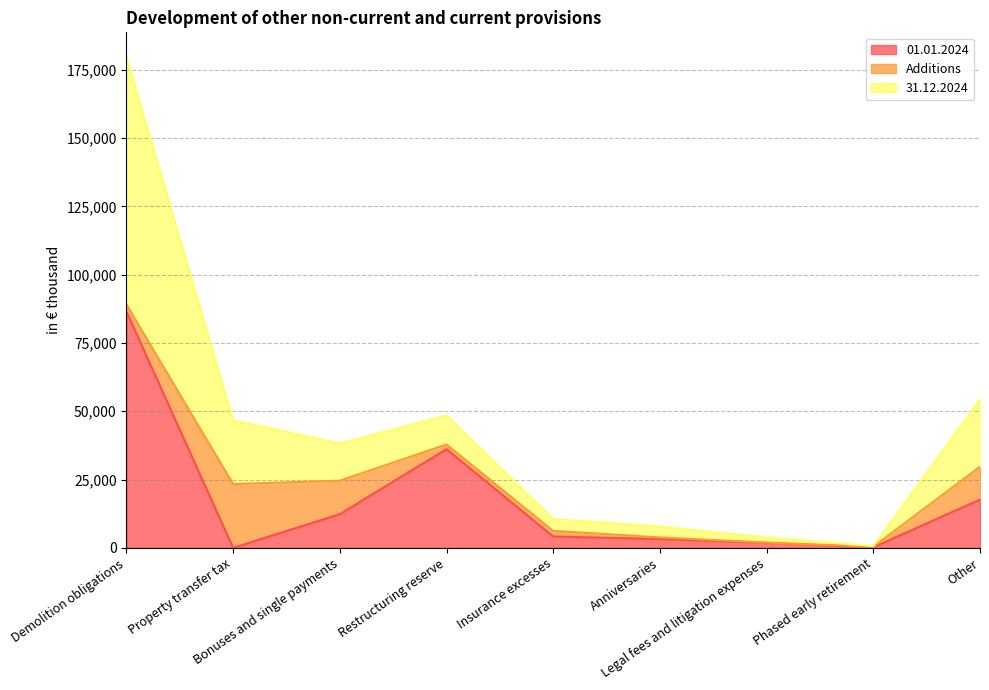

At which category is the sum across all series the highest?

Demolition obligations